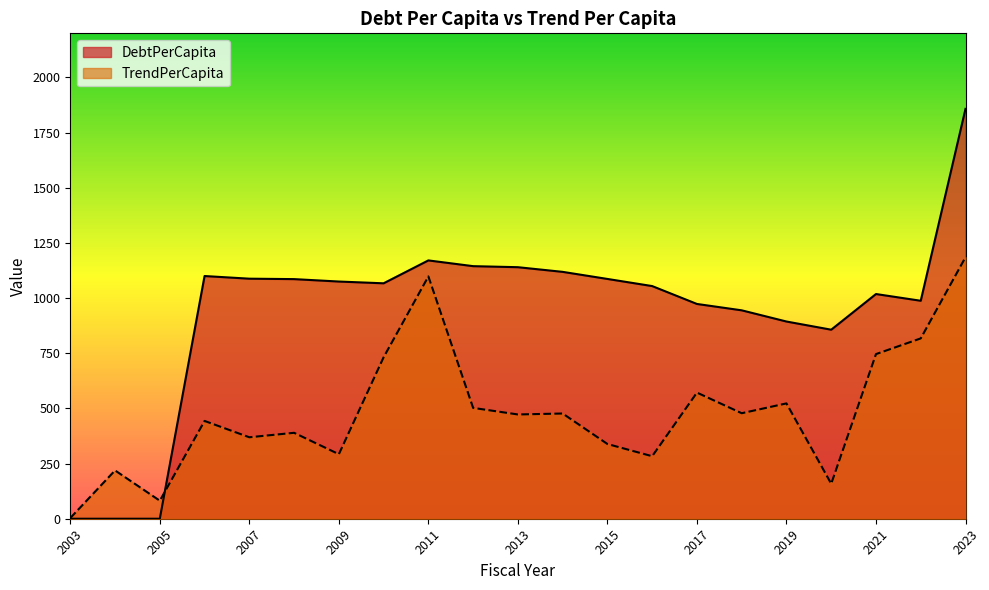

Reading left to right, transcribe all the data shown in this chart.

DebtPerCapita: 0.0	0.0	0.0	1100.0	1088.0	1086.0	1075.1	1067.0	1170.8	1144.8	1140.0	1118.9	1086.8	1054.5	973.4	944.6	893.8	856.8	1018.4	987.9	1857.6
TrendPerCapita: 3.1	218.9	81.6	443.2	369.2	389.5	292.5	731.8	1098.2	502.3	472.6	476.9	338.7	283.3	571.6	478.2	522.7	158.5	746.2	817.3	1185.3